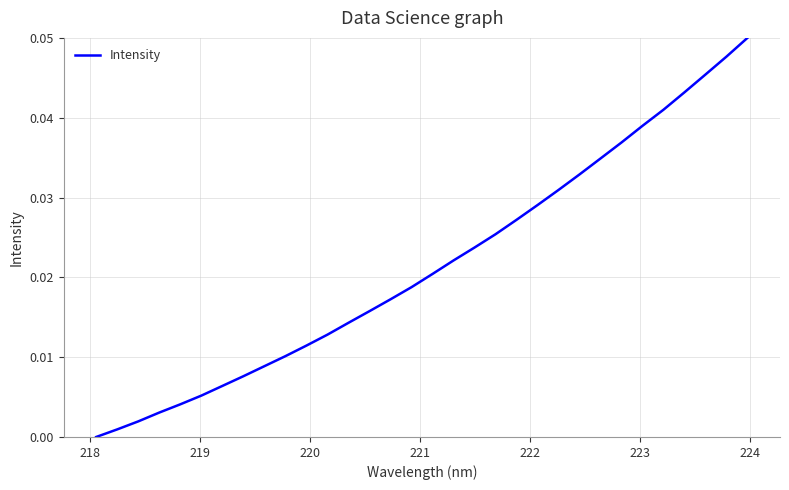

Is this an area chart (filled region under the line)?

No